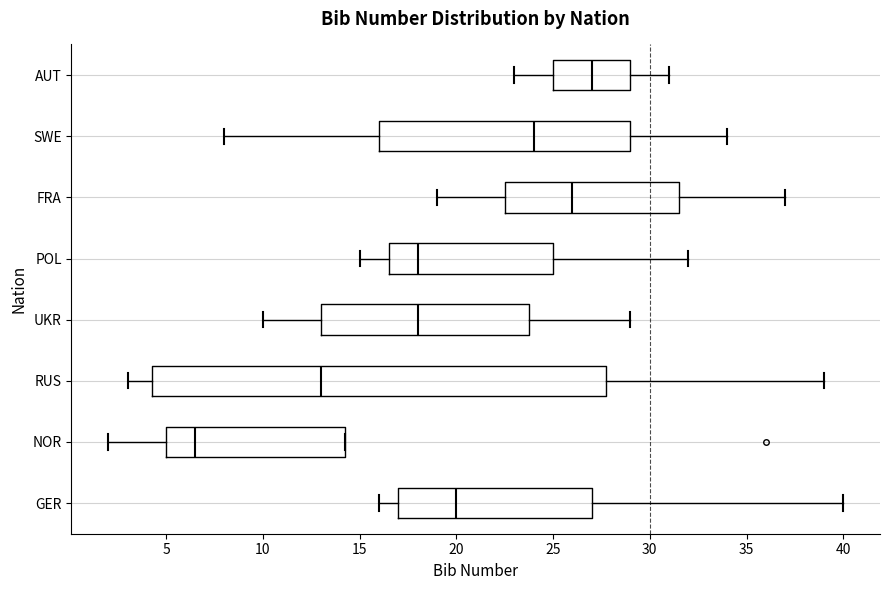

Where does the right whisker of the box for RUS end on the x-axis? The values are not printed on the chart, so give them approximately, as read against the axis.

39.0